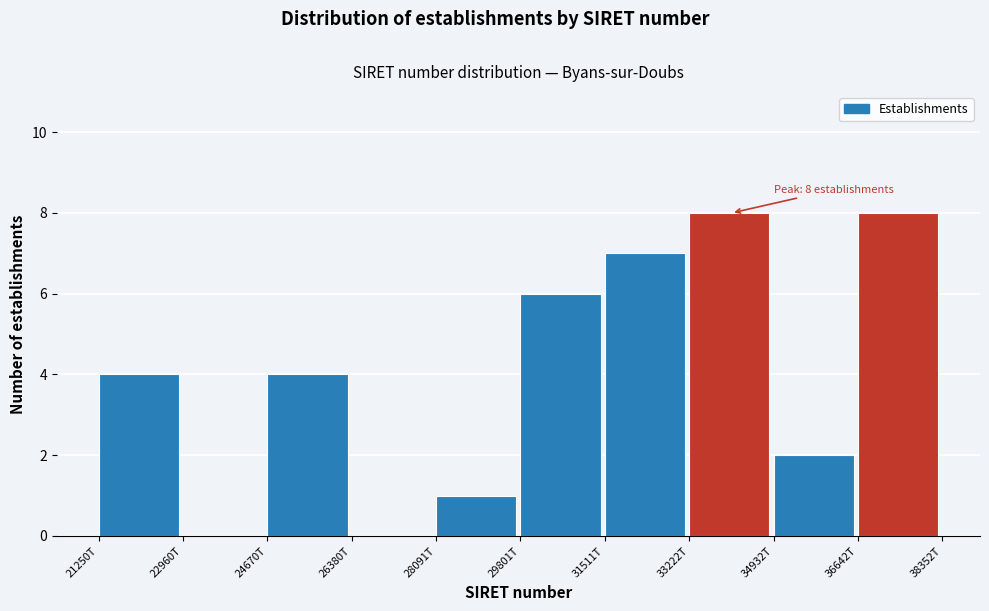

Reading left to right, what are all the values shown in this chart?

21250T=4	22960T=0	24670T=4	26380T=0	28091T=1	29801T=6	31511T=7	33222T=8	34932T=2	36642T=8